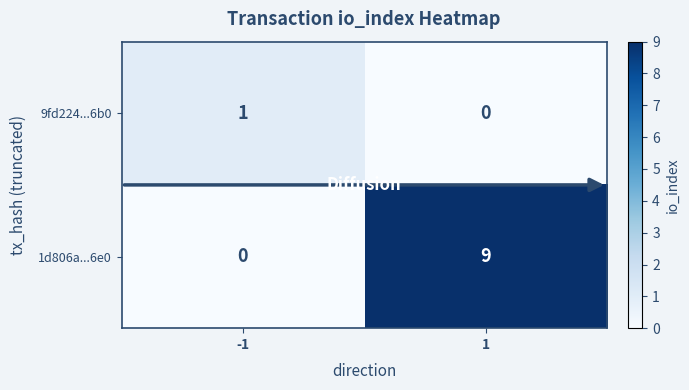

Which series has the largest total across all categories?

1d806a...6e0